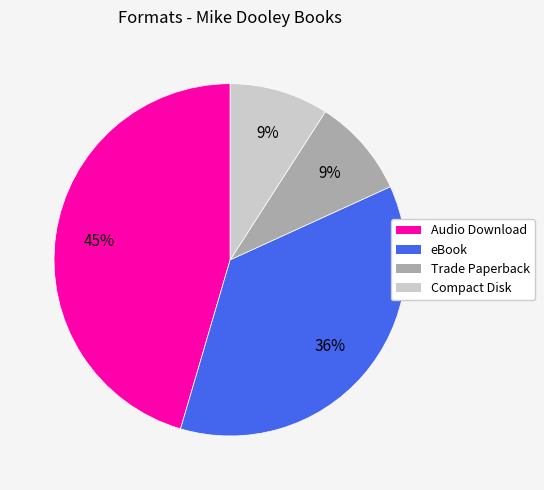

To the nearest percent, what is the difference between the largest and smallest slice percentages?

36%